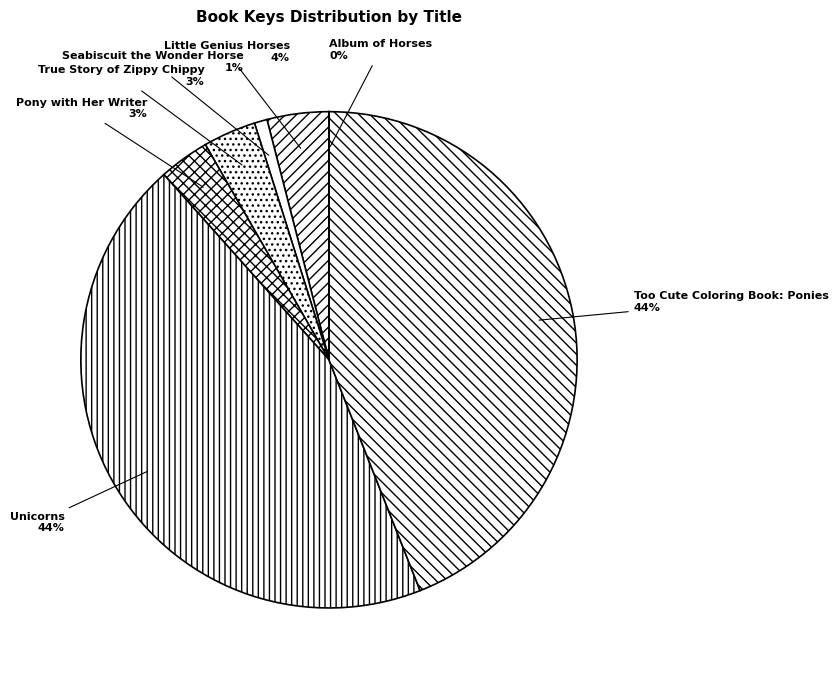

Is there any slice that represents more than half of the pie?

No